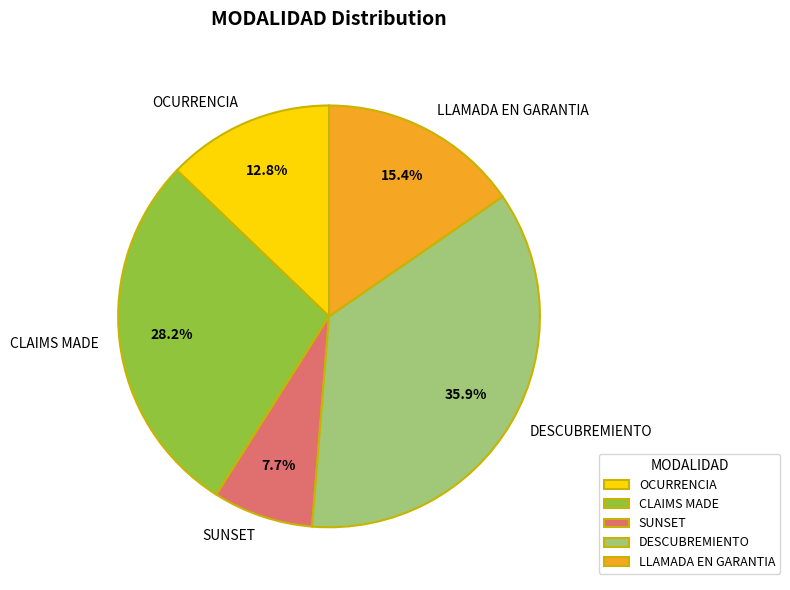

To the nearest percent, what portion does SUNSET represent?

8%